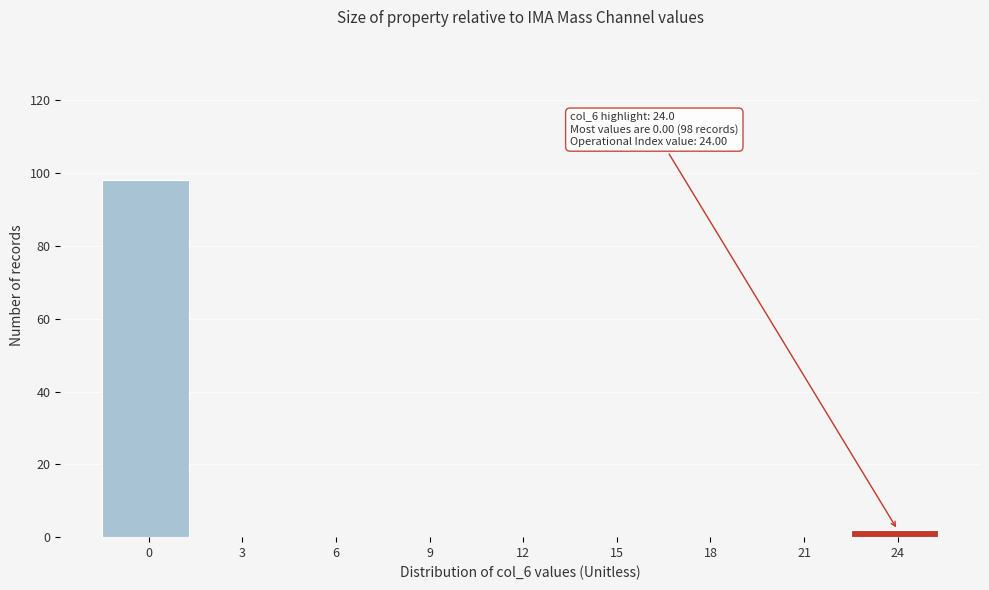

Reading right to left, transcribe all the data shown in this chart.

24=2	21=0	18=0	15=0	12=0	9=0	6=0	3=0	0=98